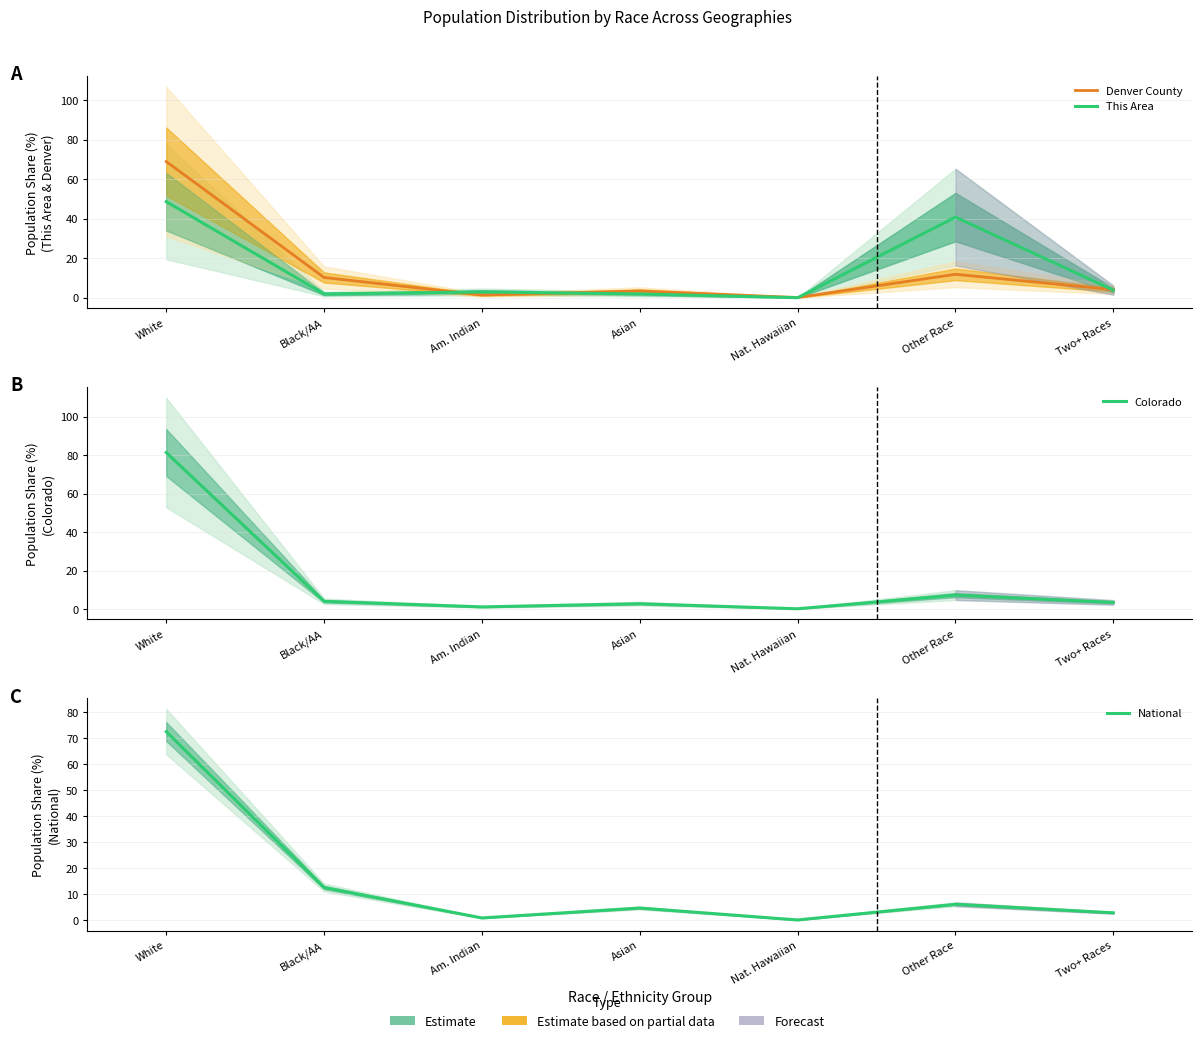

At how many categories does at least one series exceed 74?

1